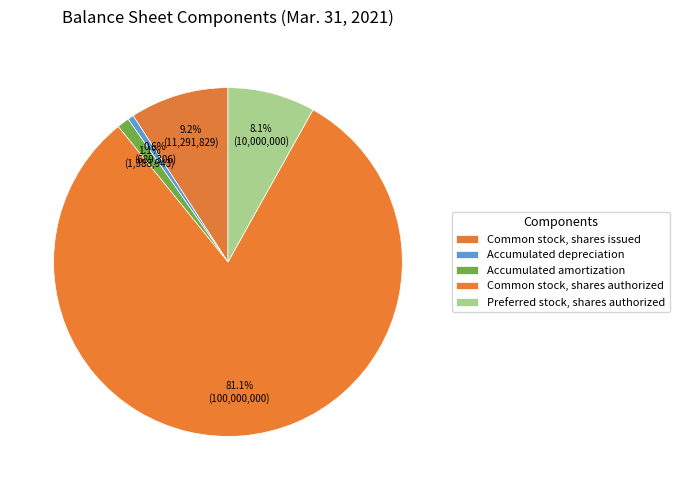

To the nearest percent, what percentage of the pie is Common stock, shares issued?

9%